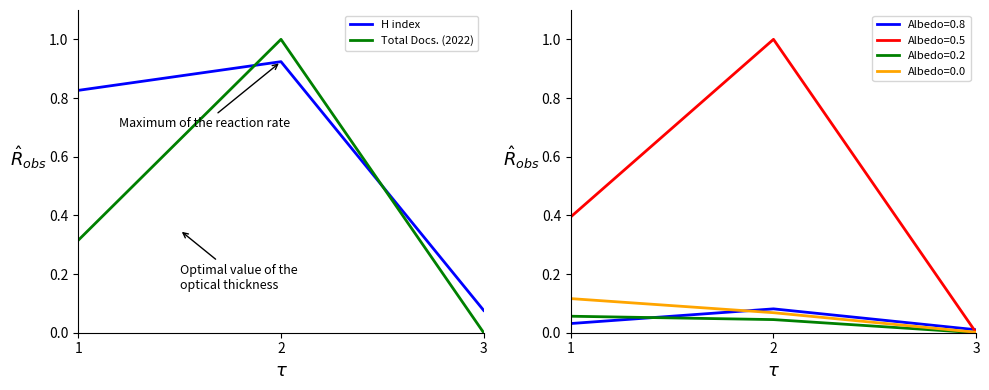

The value of H index at 2 is 0.9. True or false?

True